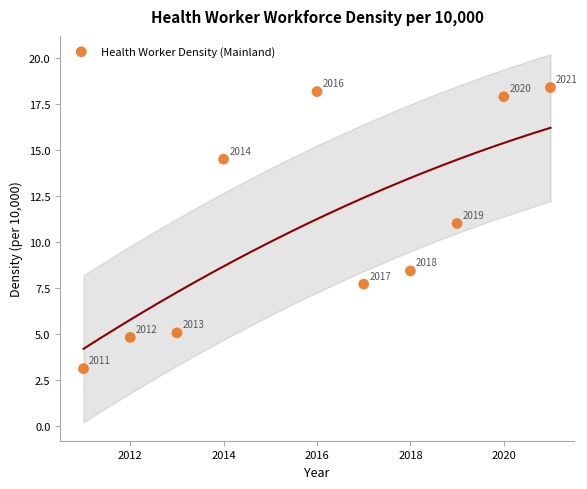

What is the average Y value?

10.9